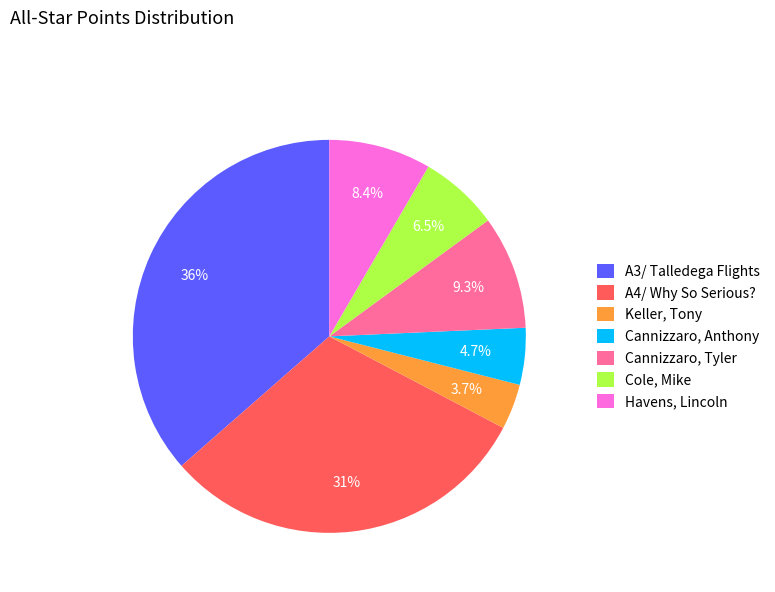

What is the total percentage of Cole, Mike and Cannizzaro, Anthony?

11.2%